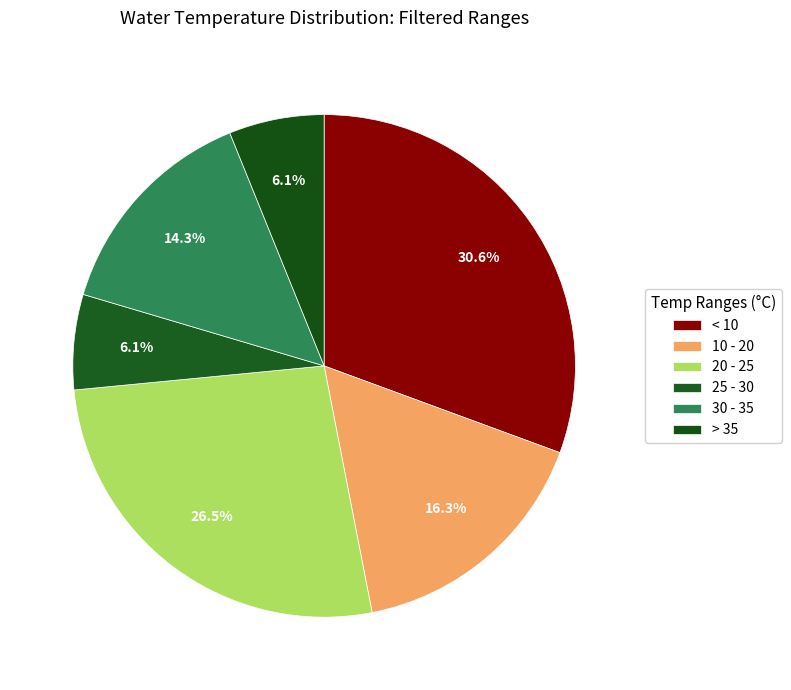

Is there a majority slice in this chart?

No